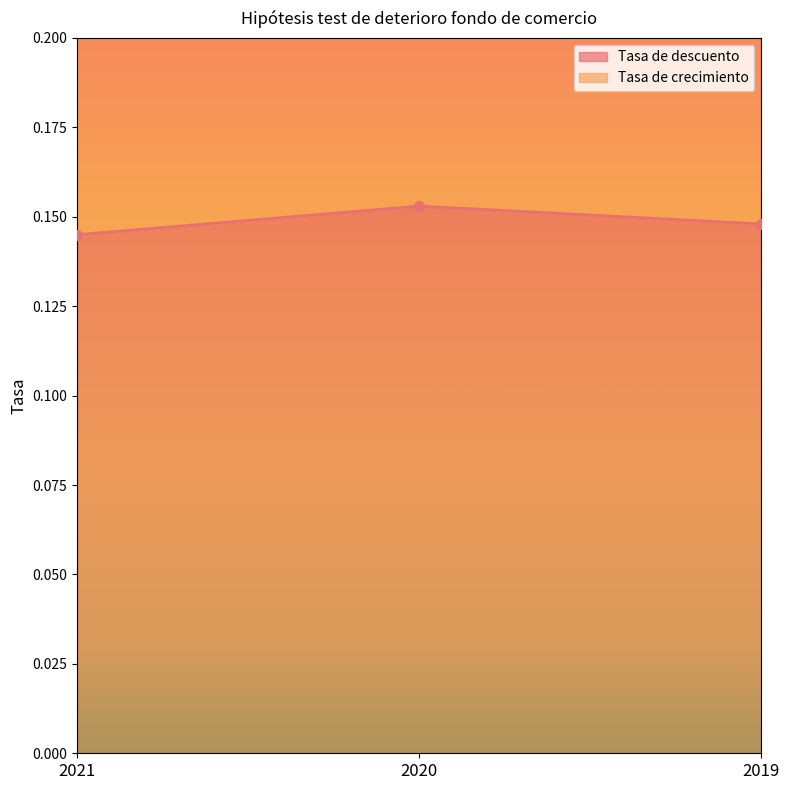

The chart shows a value of 0.1 at 2020. True or false?

False